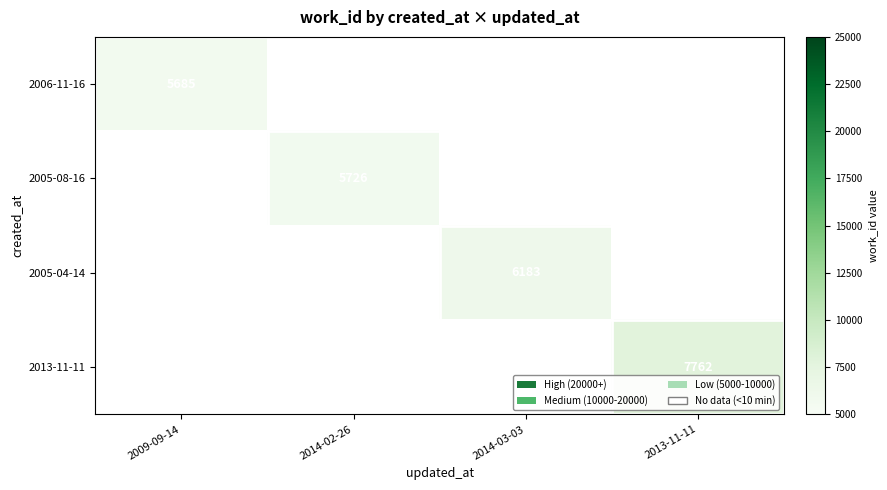

The 2005-08-16 series shows 7466.7 at 2014-02-26. True or false?

False